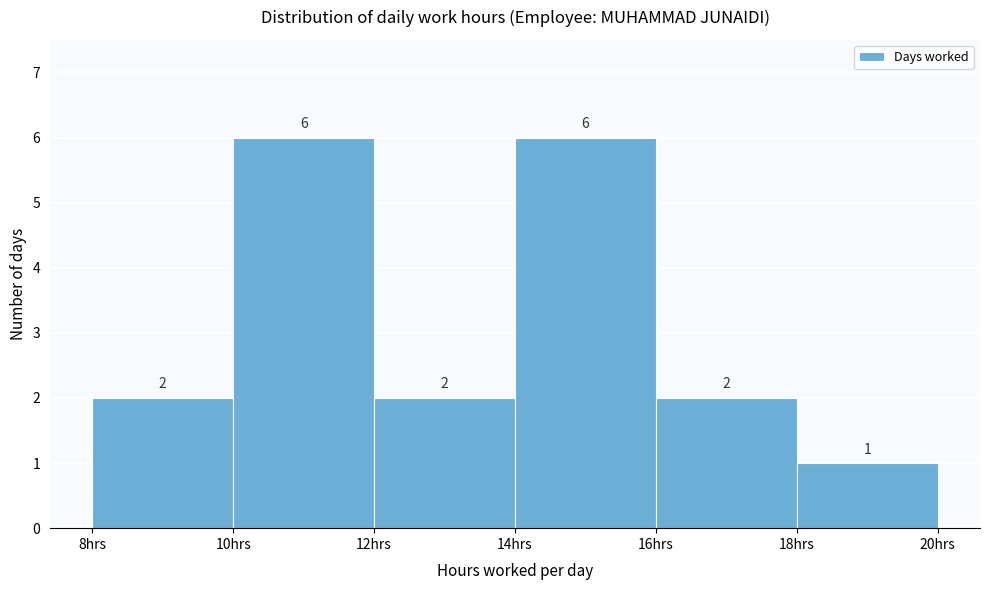

Reading left to right, transcribe this chart: for each bar, give the range it covers on the x-axis and its height.

8 to 10: 2
10 to 12: 6
12 to 14: 2
14 to 16: 6
16 to 18: 2
18 to 20: 1